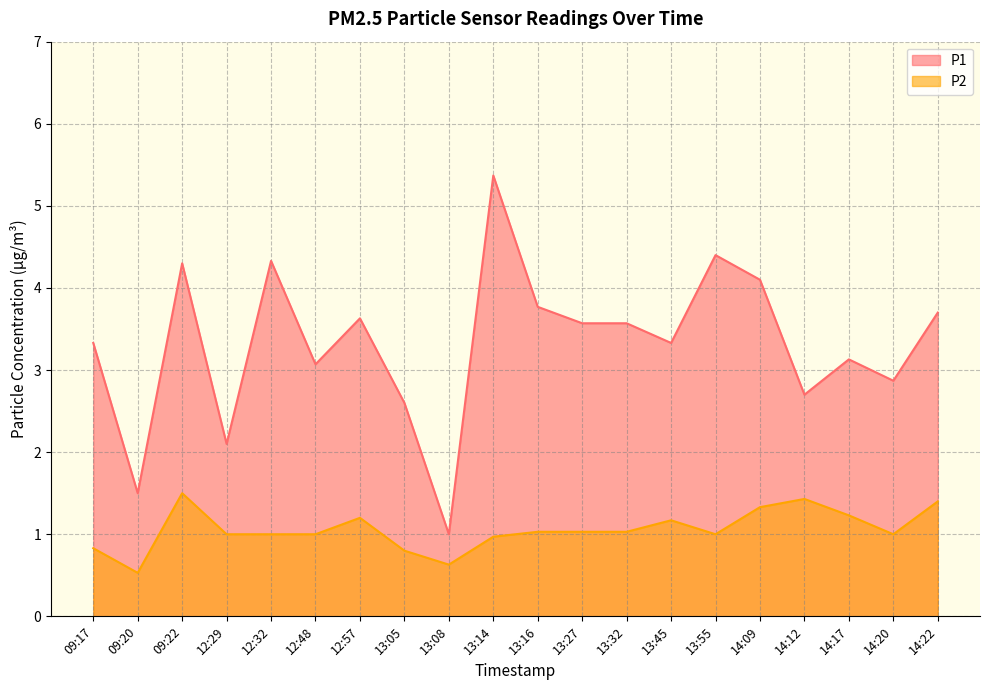

Where is P2 nearest to the value 1?

12:29